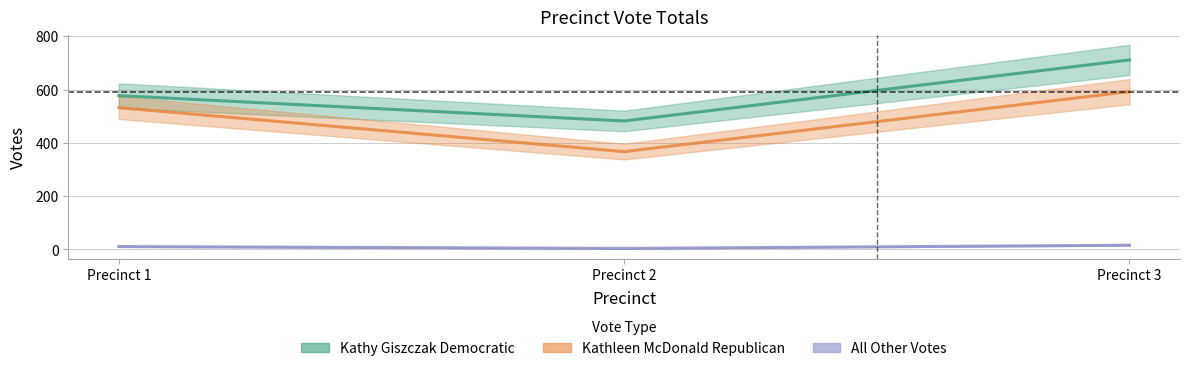

Rank the series by their average value, from lowest to highest.

All Other Votes, Kathleen McDonald Republican, Kathy Giszczak Democratic